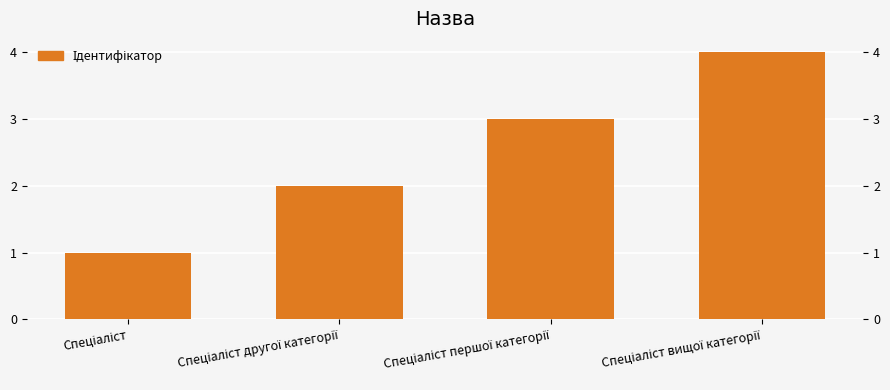

Reading left to right, what are all the values shown in this chart?

1	2	3	4